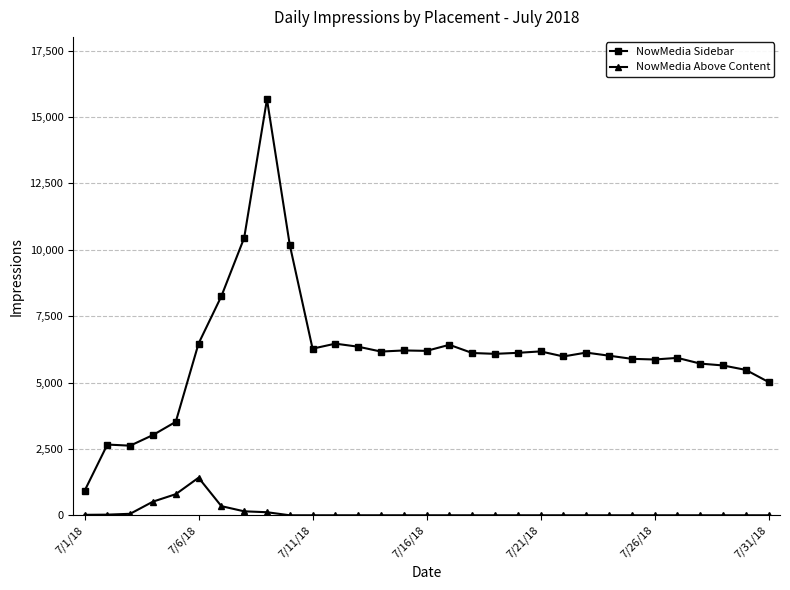

How many lines are shown in the chart?

2